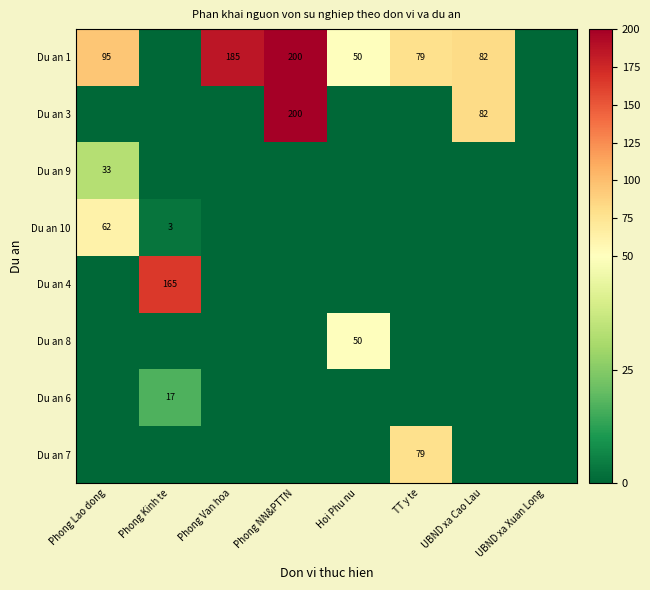

What is the spread (max minus min) of values at TT y te?

79